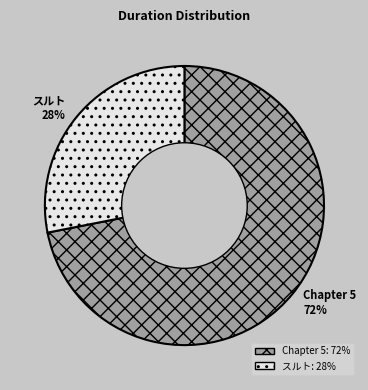

To the nearest percent, what is the average slice percentage?

50%